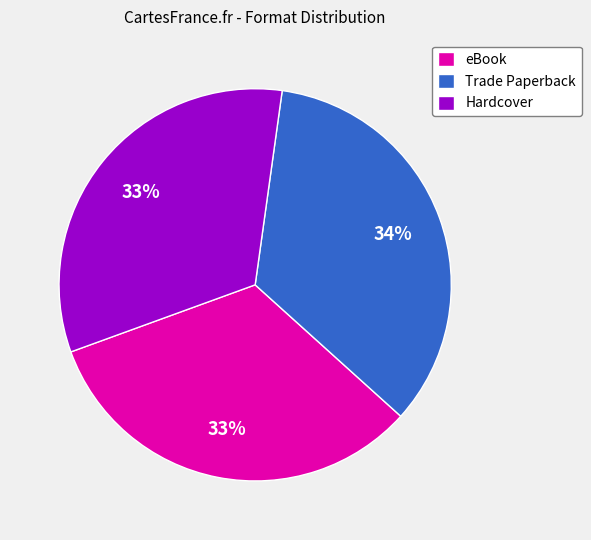

To the nearest percent, what portion does eBook represent?

33%